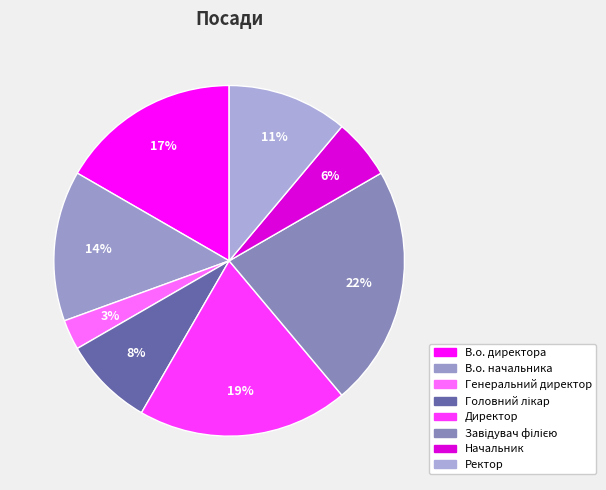

How many segments does this pie chart have?

8